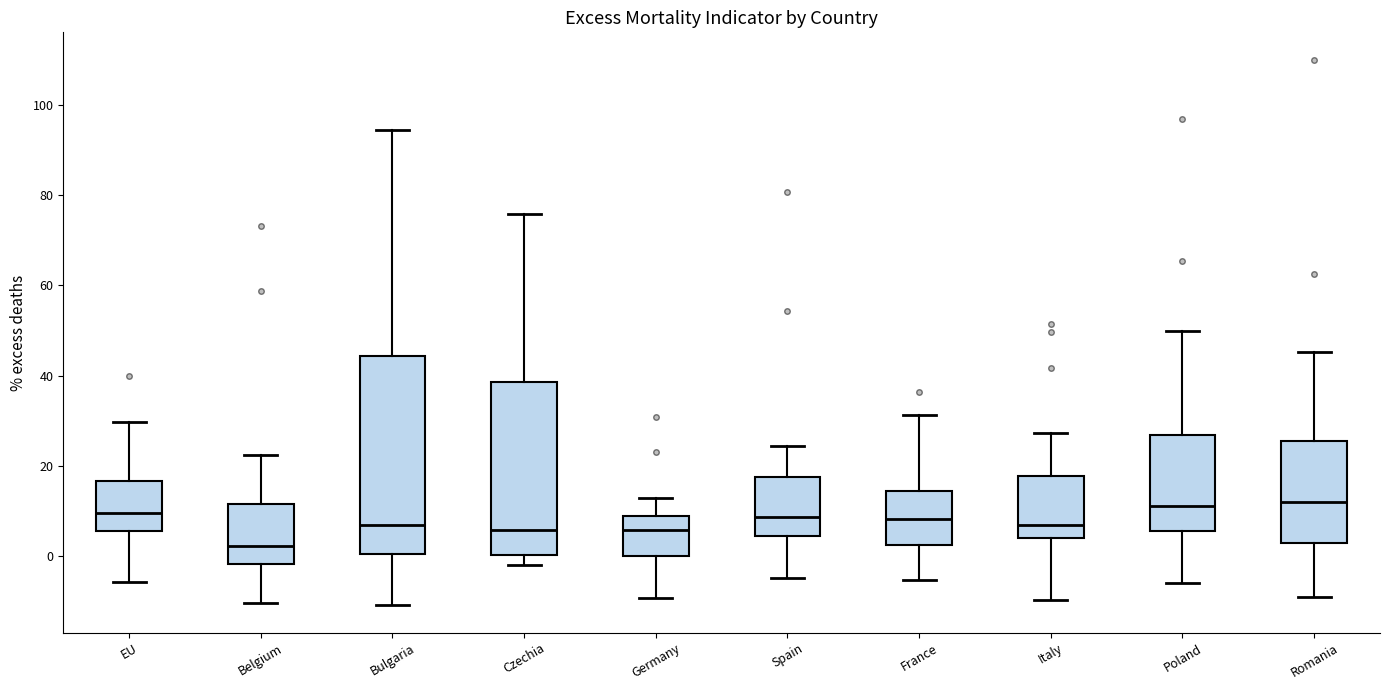

Reading left to right, read every box against the y-axis: the position of its median line, the range the box covers, and the ends of its whiskers. The values are not printed on the chart, so give them approximately, as read against the axis.

EU: median 10, box 6 to 16, whiskers -6 to 30
Belgium: median 2, box -2 to 12, whiskers -10 to 22
Bulgaria: median 6, box 0 to 44, whiskers -10 to 94
Czechia: median 6, box 0 to 38, whiskers -2 to 76
Germany: median 6, box 0 to 8, whiskers -10 to 12
Spain: median 8, box 4 to 18, whiskers -4 to 24
France: median 8, box 2 to 14, whiskers -6 to 32
Italy: median 6, box 4 to 18, whiskers -10 to 28
Poland: median 12, box 6 to 26, whiskers -6 to 50
Romania: median 12, box 2 to 26, whiskers -10 to 46